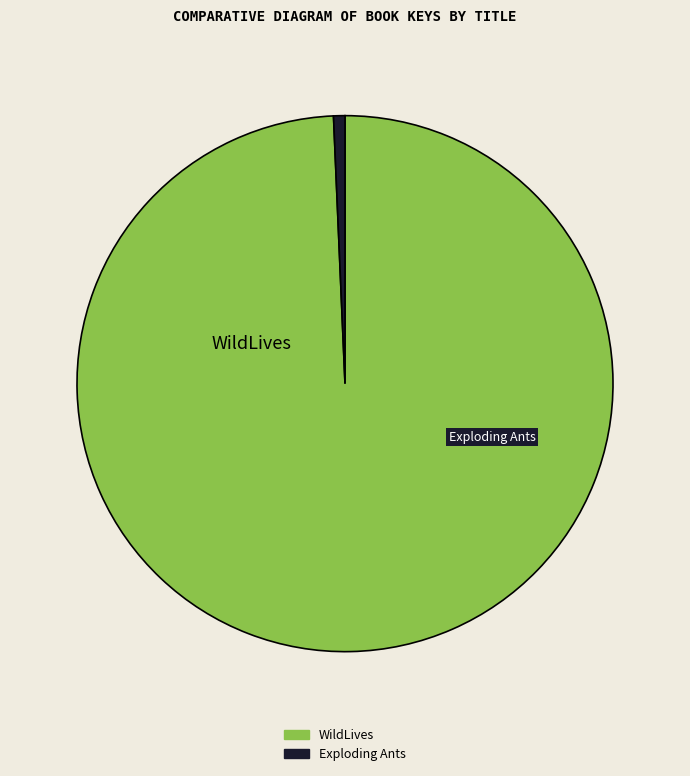

Which slice represents more than half of the pie?

WildLives